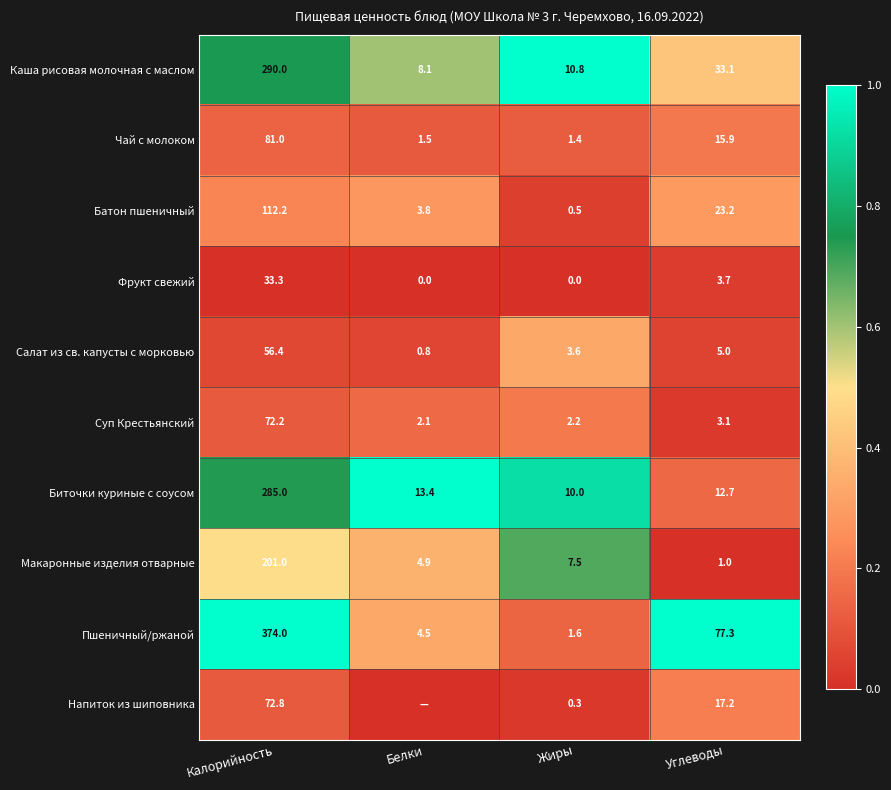

Rank the categories by Батон пшеничный value from highest to lowest.

Калорийность, Углеводы, Белки, Жиры